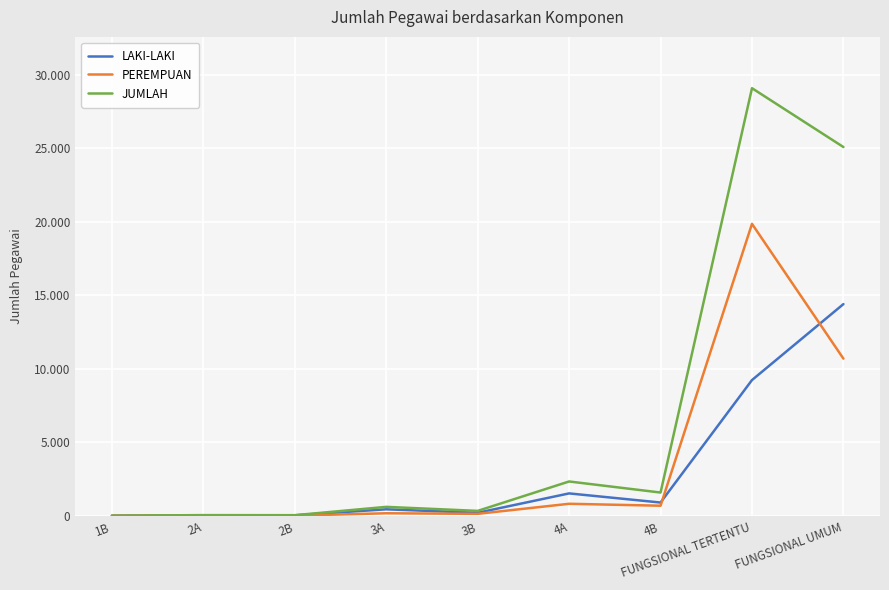

What position from the left is 4A?

6